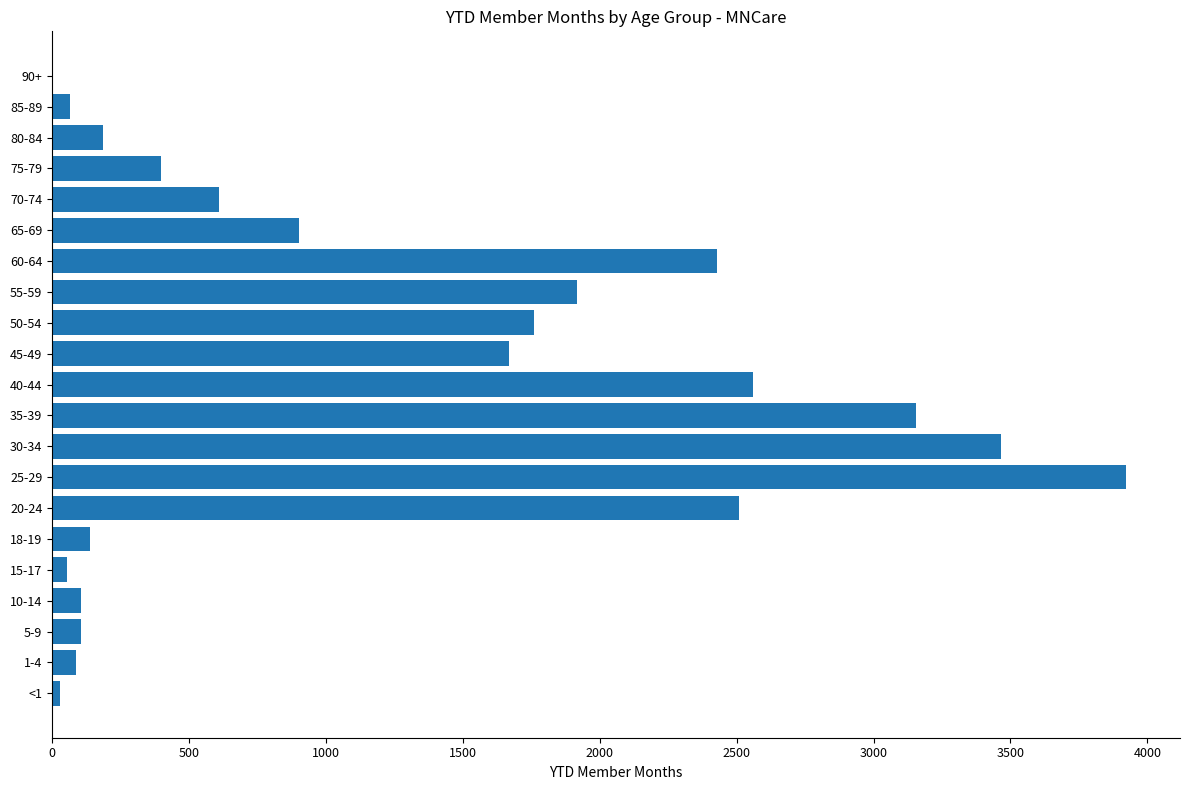

Count the number of categories in the chart.

21